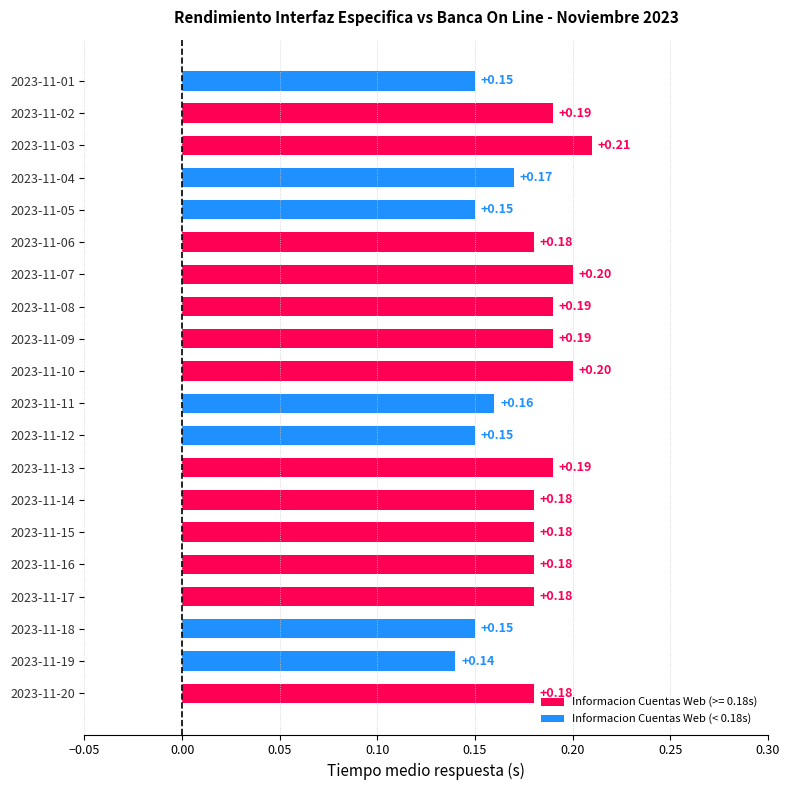

How many bars are there in total?

20